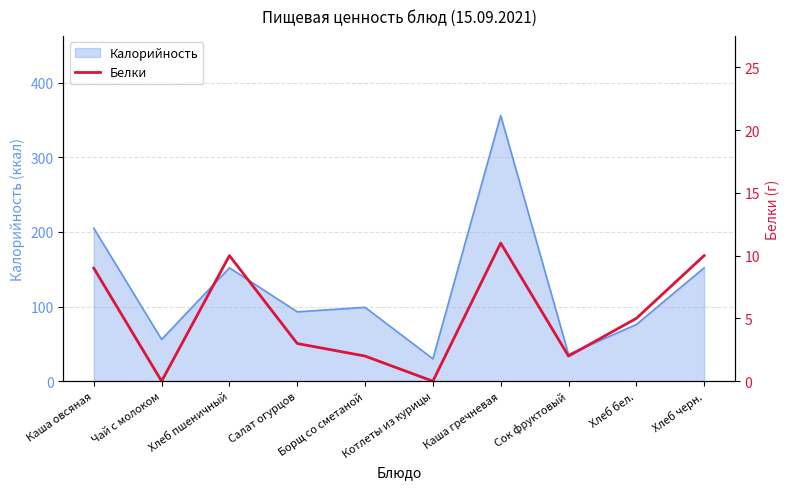

At which label is Калорийность closest to 193?

Каша овсяная